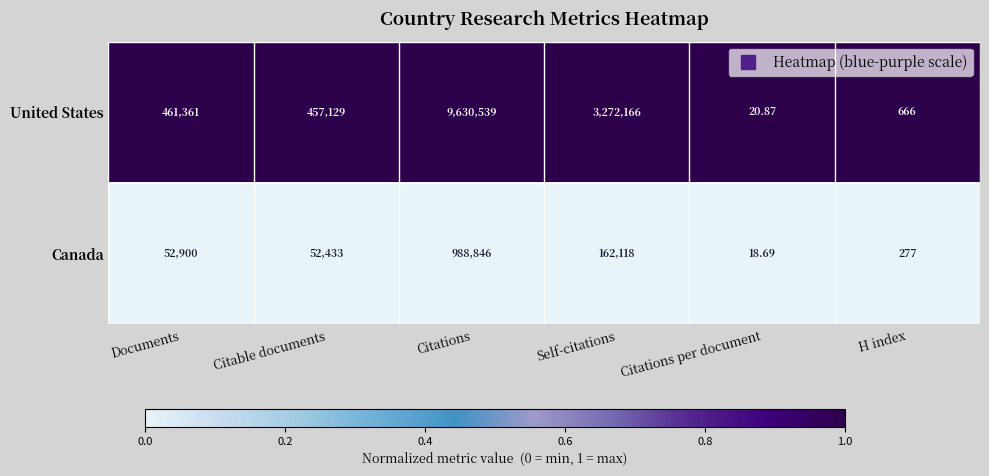

Rank the series by their maximum value, from highest to lowest.

United States, Canada